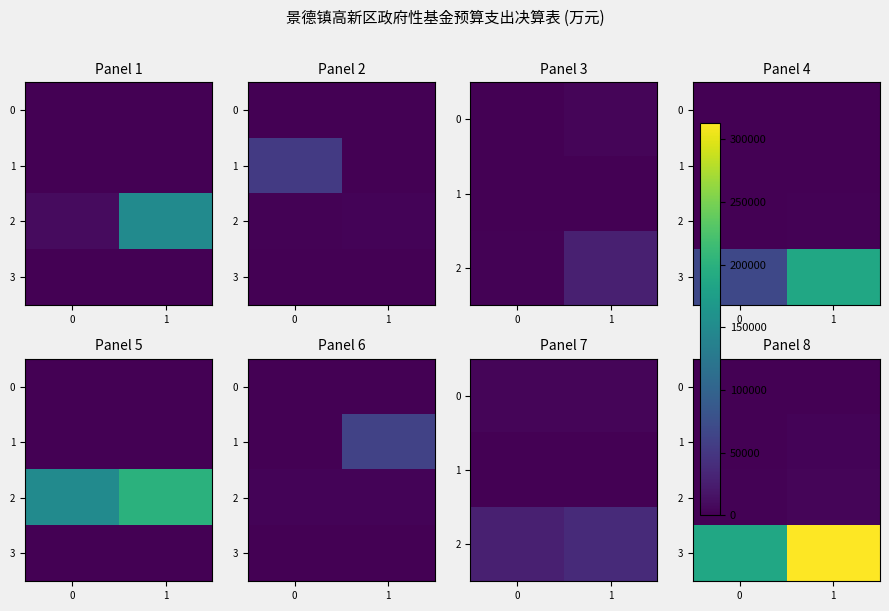

At 1, list the series in order from largest to smallest.

3, 2, 1, 0